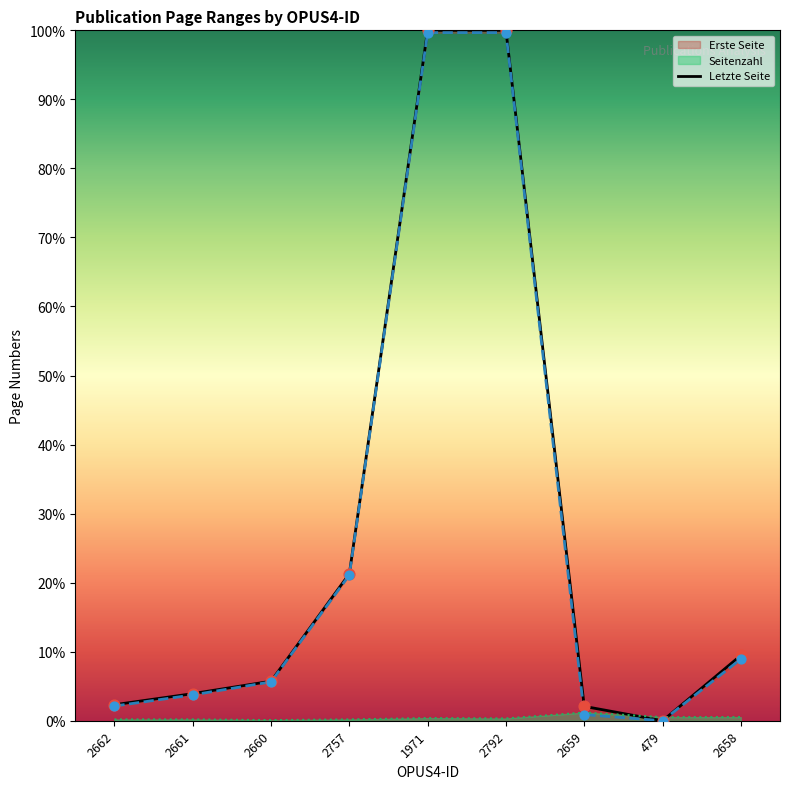

What is the ratio of the value at 2659 to the value at 2658?

0.2